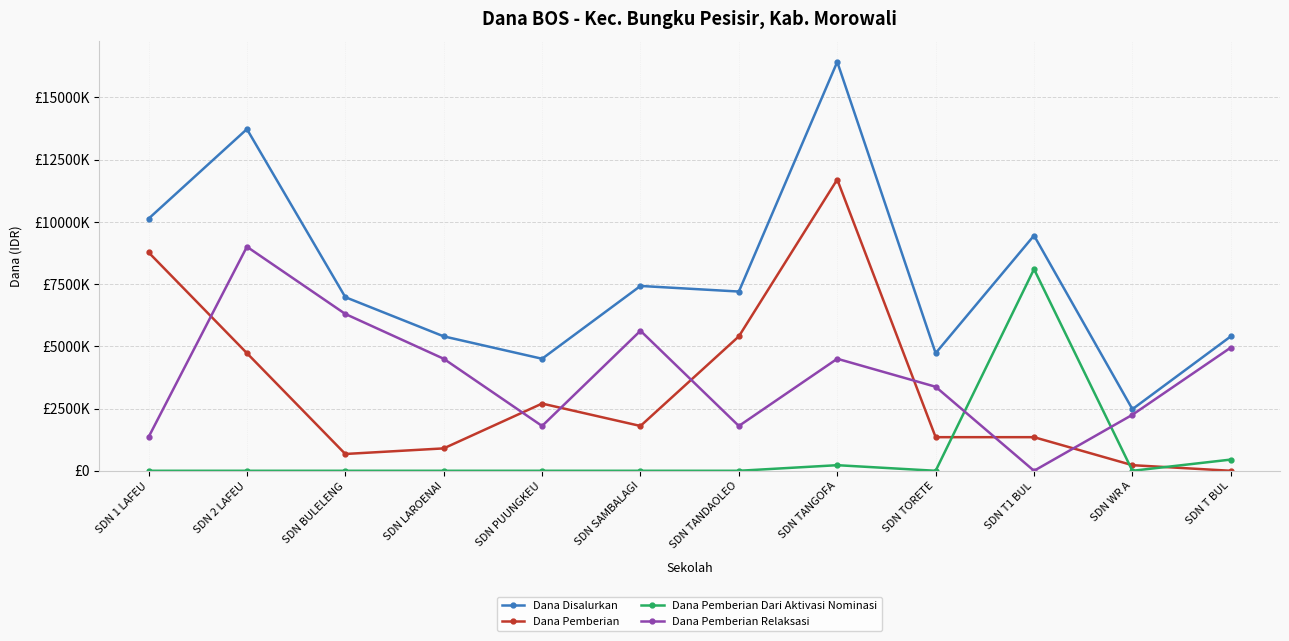

Is this an area chart (filled region under the line)?

No